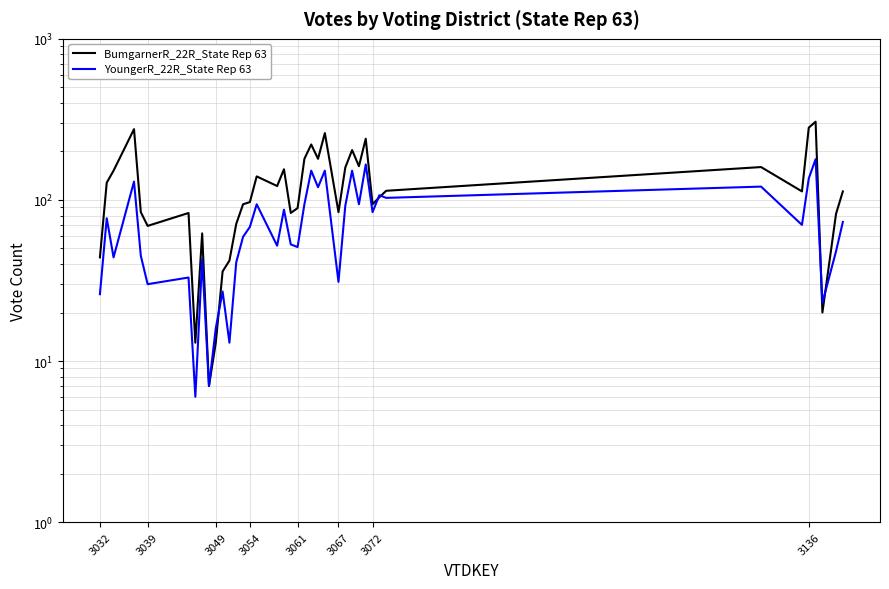

How many lines are shown in the chart?

2